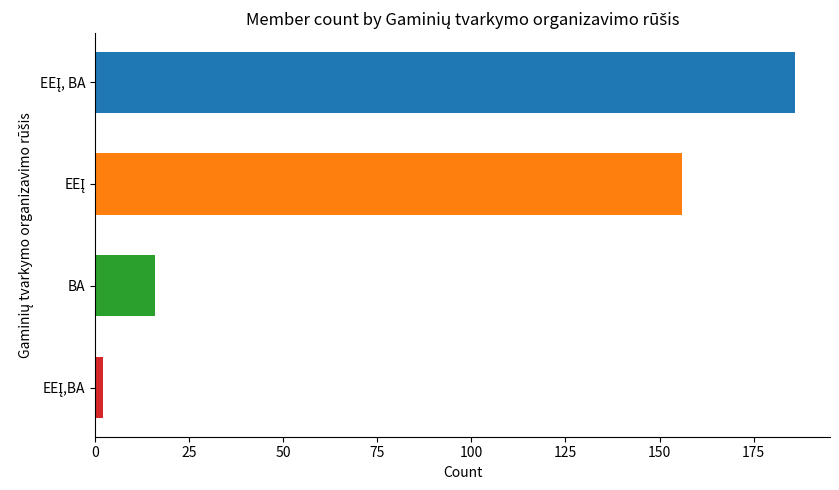

The chart shows a value of 16 at BA. True or false?

True